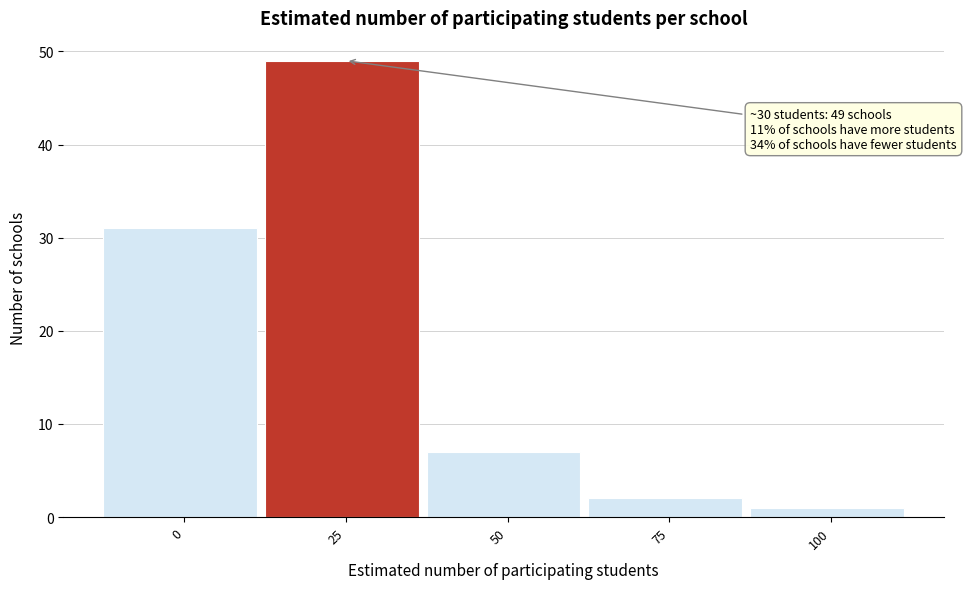

Reading left to right, extract all data points from this chart.

0=31	25=49	50=7	75=2	100=1